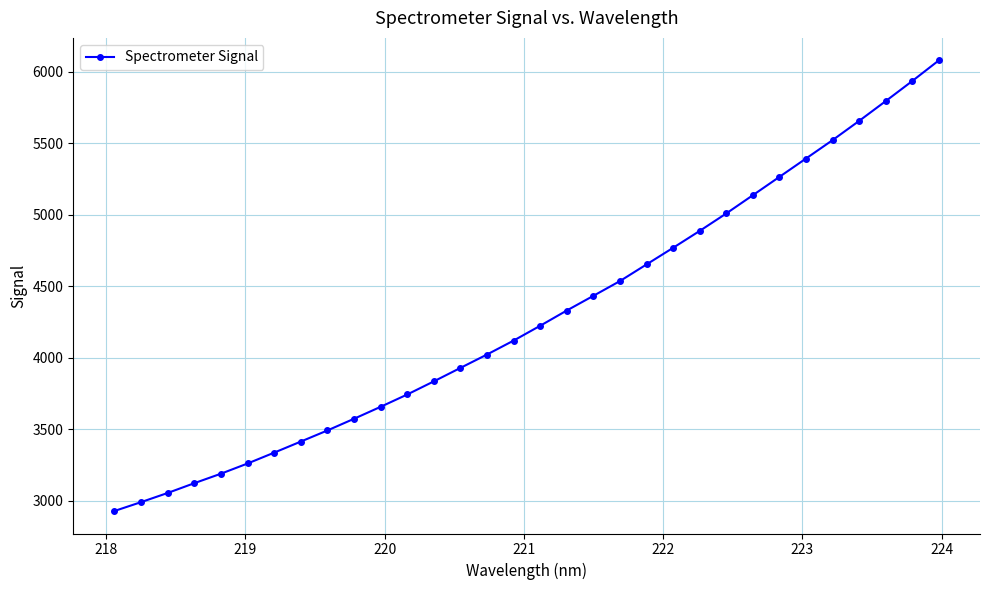

What is the value of the 29th point from the left?

5656.3